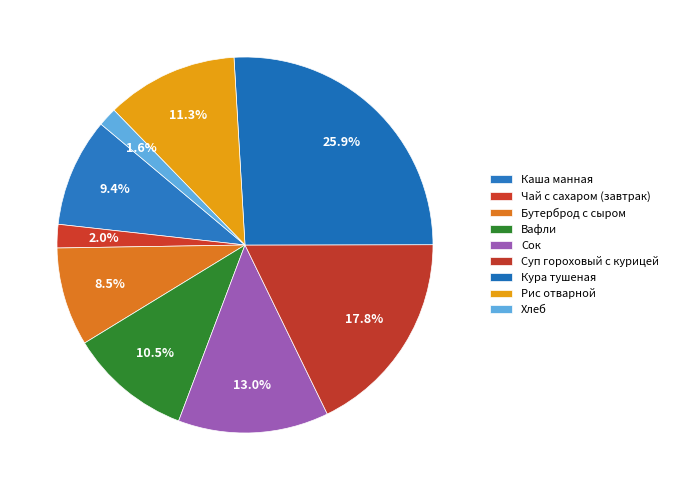

Does Суп гороховый с курицей represent more than half of the total?

No